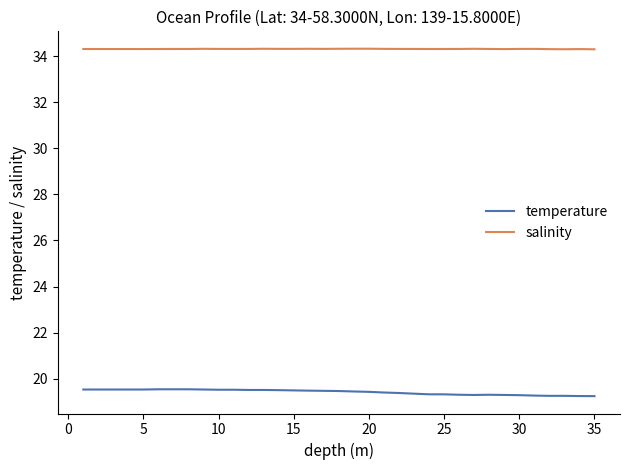

In salinity, how many points are higher than both neighbors (excluding endpoints)?

8